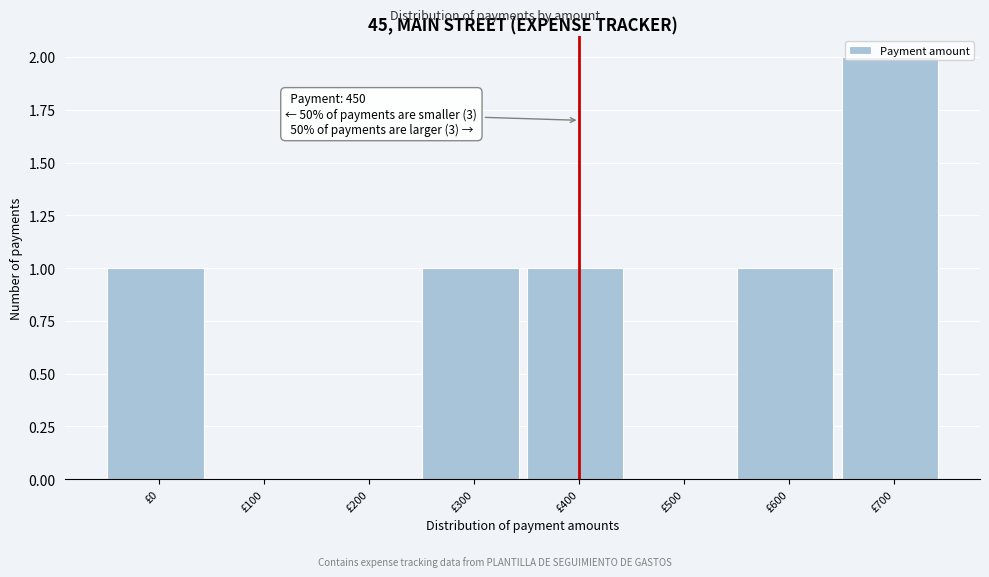

Which category has the highest value across all series?

£700